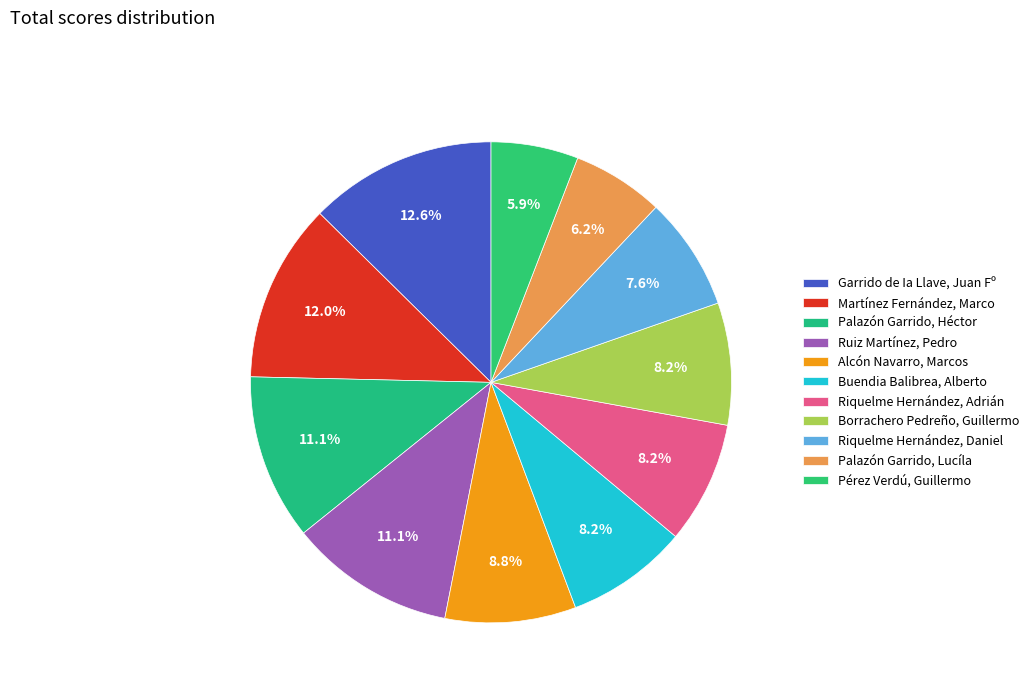

To the nearest percent, what is the difference between the largest and smallest slice percentages?

7%